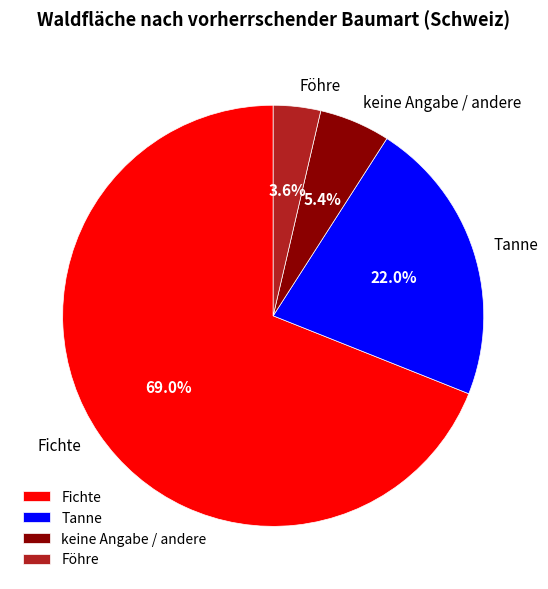

Count the number of slices in the pie.

4